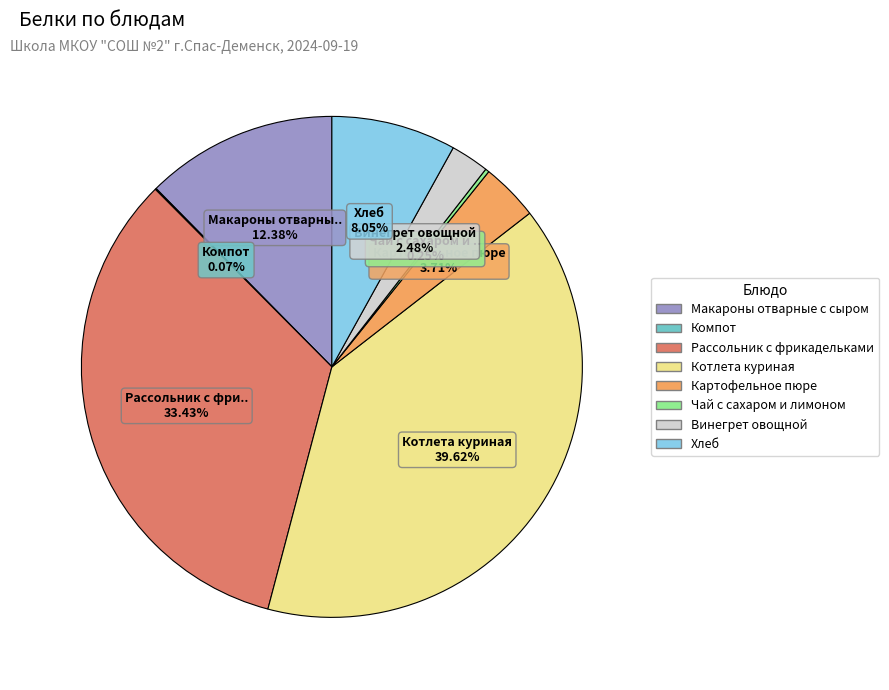

Is Хлеб the majority of the pie?

No